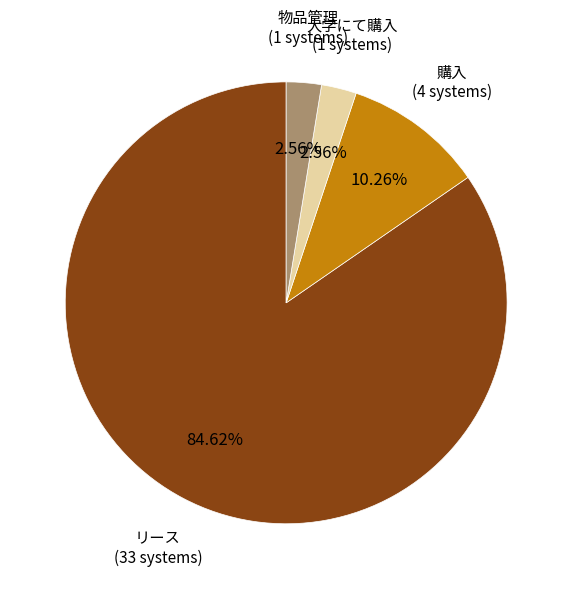

Does any single category account for the majority?

Yes